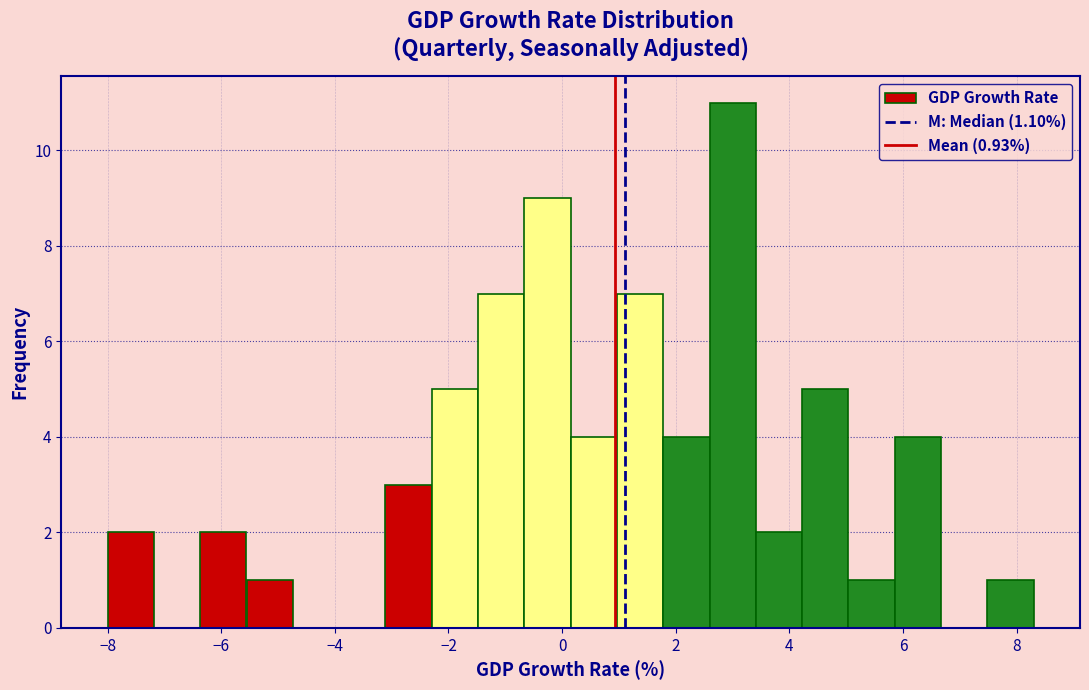

How tall is the bar that spans 5.8 to 6.6 on the x-axis? Neither the bar edges nor the heights are printed on the chart, so give them approximately, as read against the axes.

4